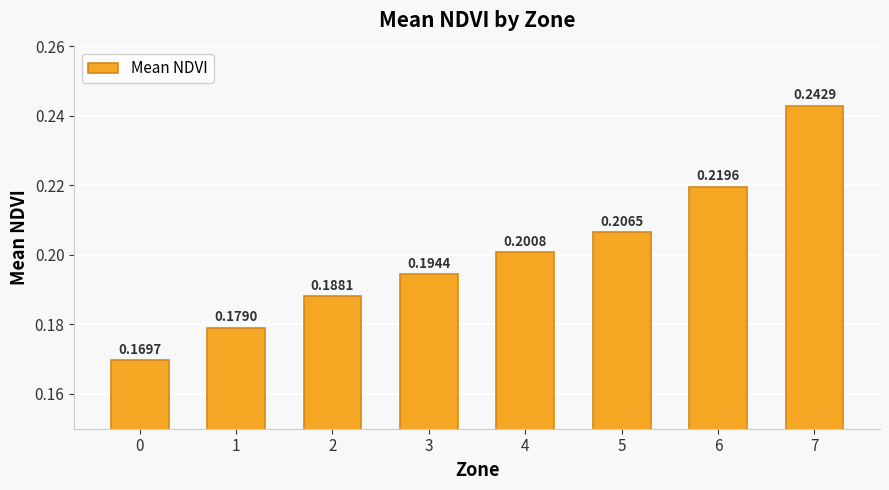

List the labels in order of value, largest first.

7, 6, 5, 4, 3, 2, 1, 0